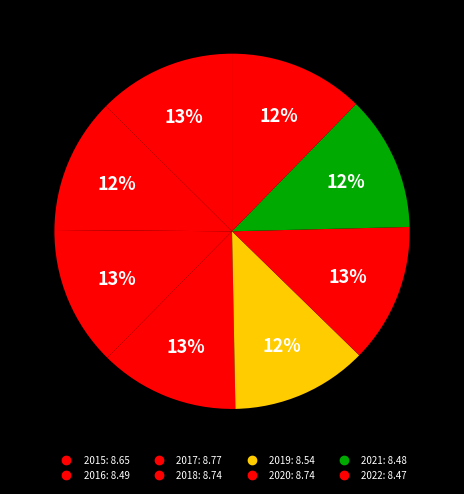

Is there a majority slice in this chart?

No